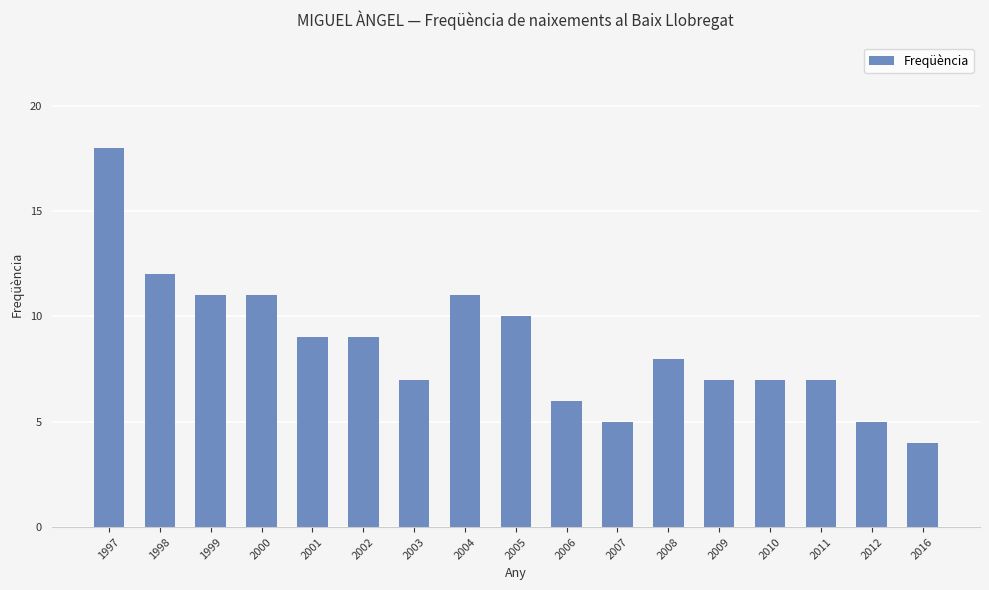

Reading left to right, list all the values displayed in this chart.

1997=18	1998=12	1999=11	2000=11	2001=9	2002=9	2003=7	2004=11	2005=10	2006=6	2007=5	2008=8	2009=7	2010=7	2011=7	2012=5	2016=4